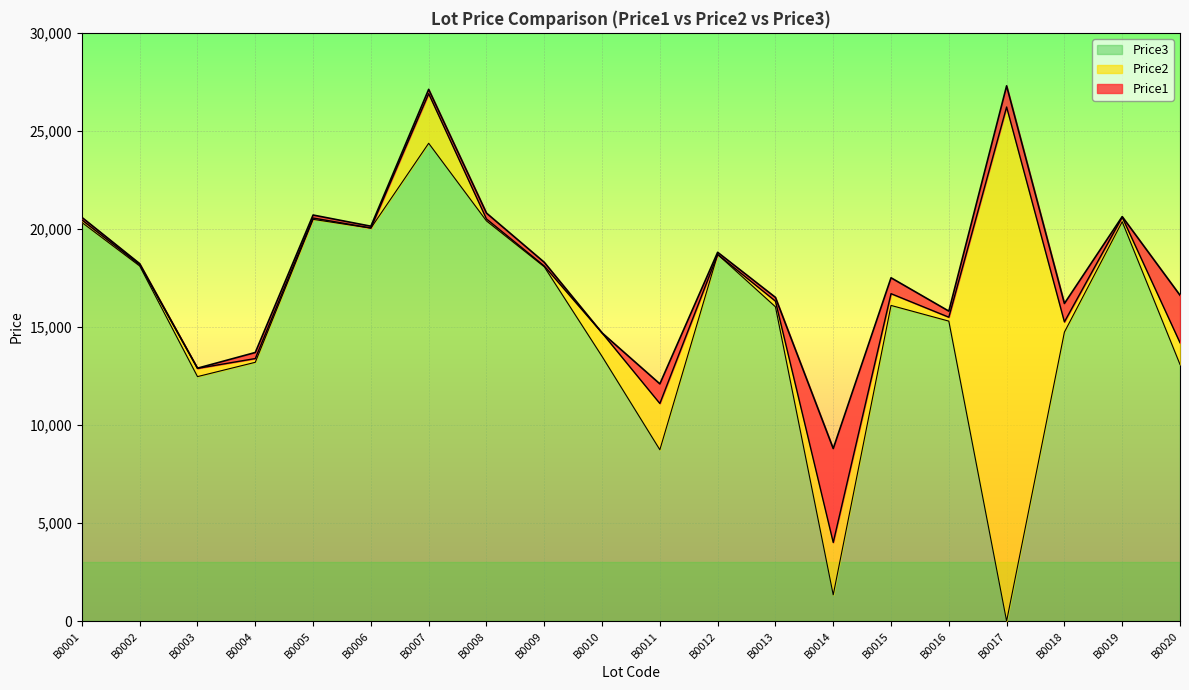

How many data points does each series have?

20